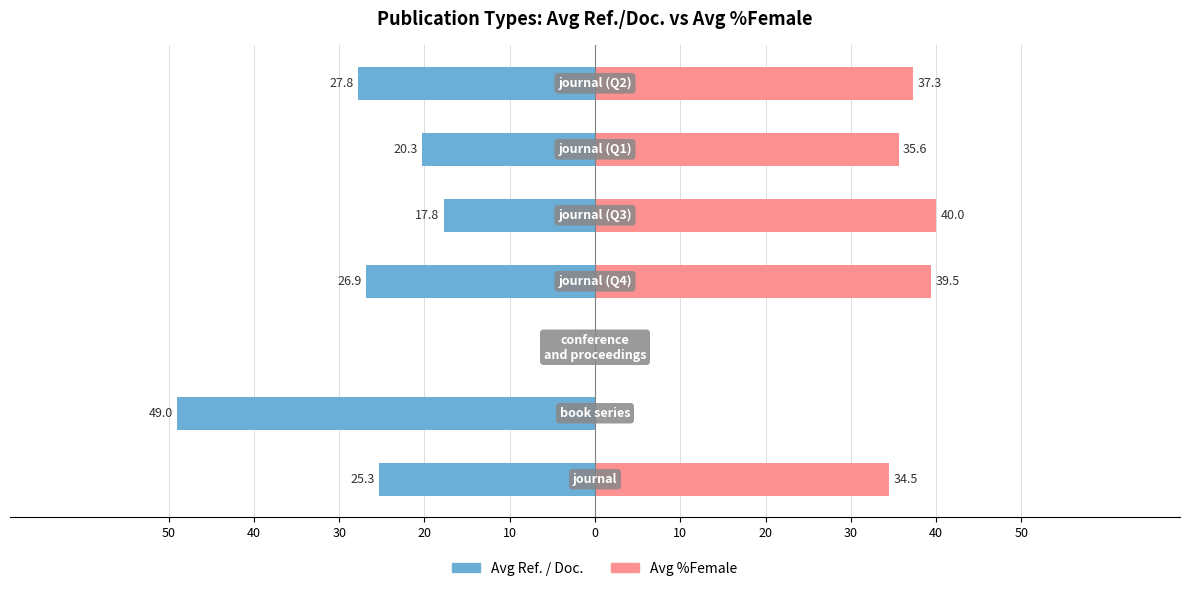

The value of Avg %Female at 10 is 14.8. True or false?

False